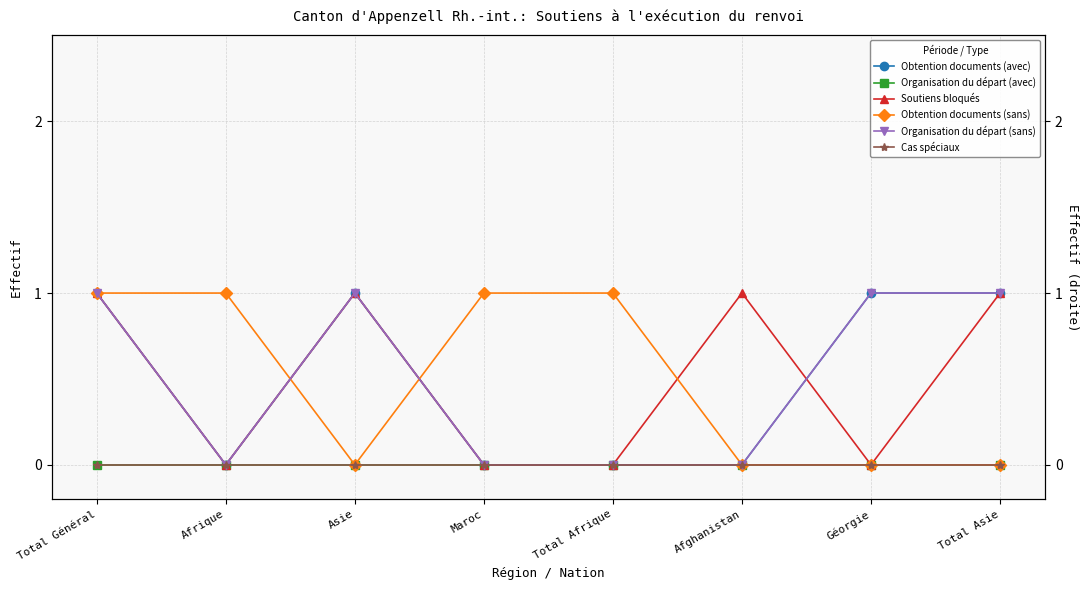

What position from the right is Maroc?

5